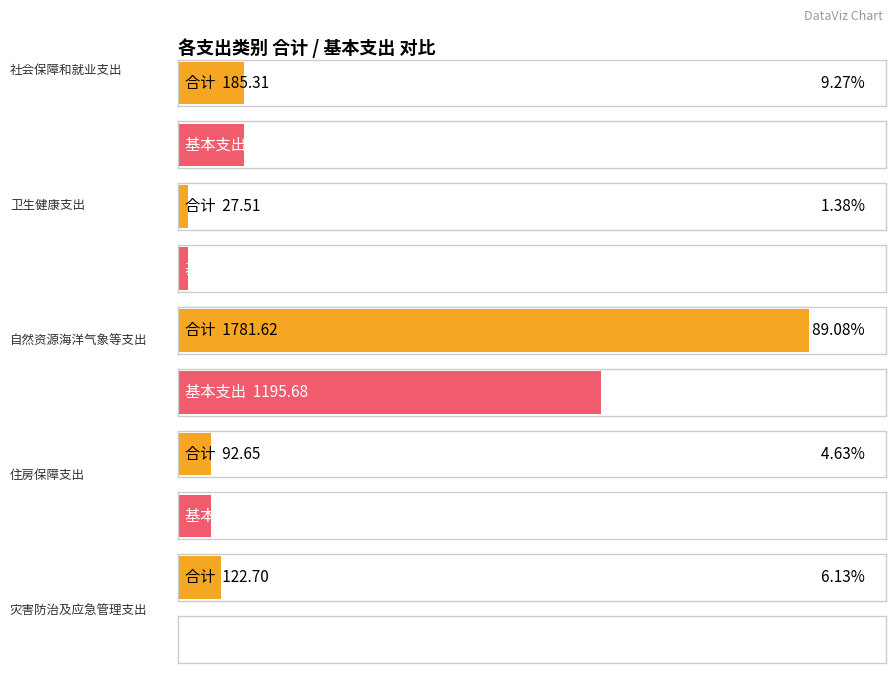

List the series in order of their overall mean, lowest first.

基本支出, 合计